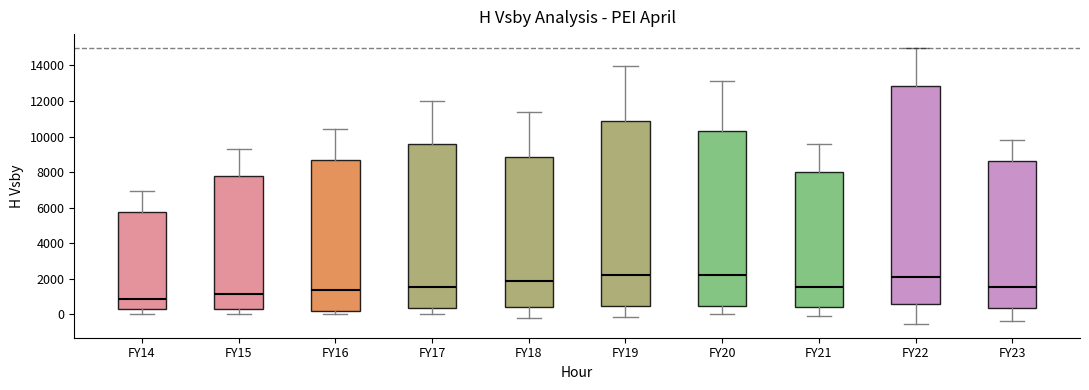

Where does the lower whisker of the box for FY14 end on the y-axis? The values are not printed on the chart, so give them approximately, as read against the axis.

0